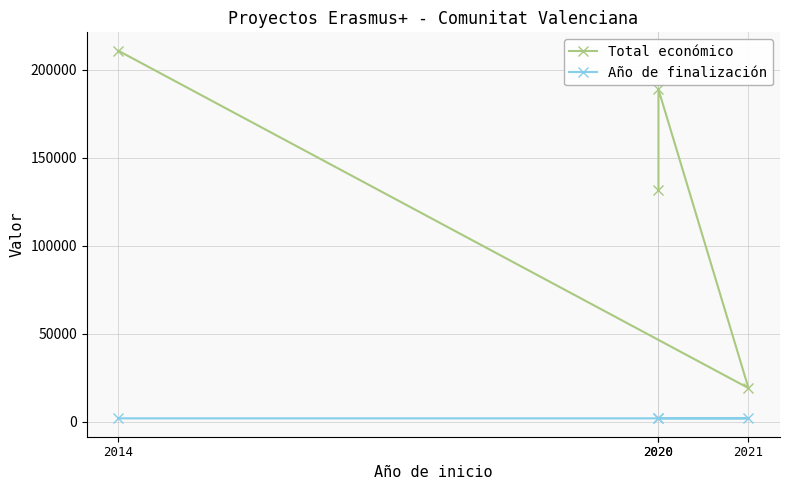

Reading left to right, extract all data points from this chart.

Total económico: 2020=131658	2020=188792	2021=19180	2014=210755
Año de finalización: 2020=2022	2020=2022	2021=2021	2014=2016